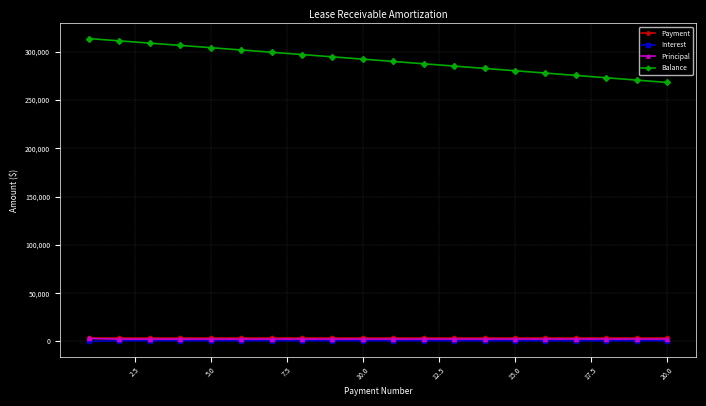

Which series has the largest total across all categories?

Balance